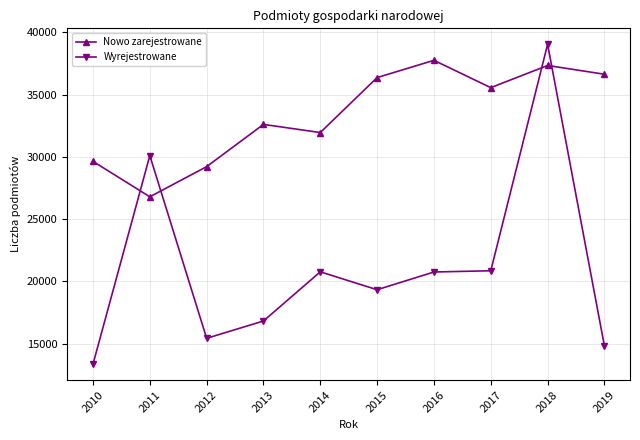

True or false: Nowo zarejestrowane and Wyrejestrowane cross at least once.

True